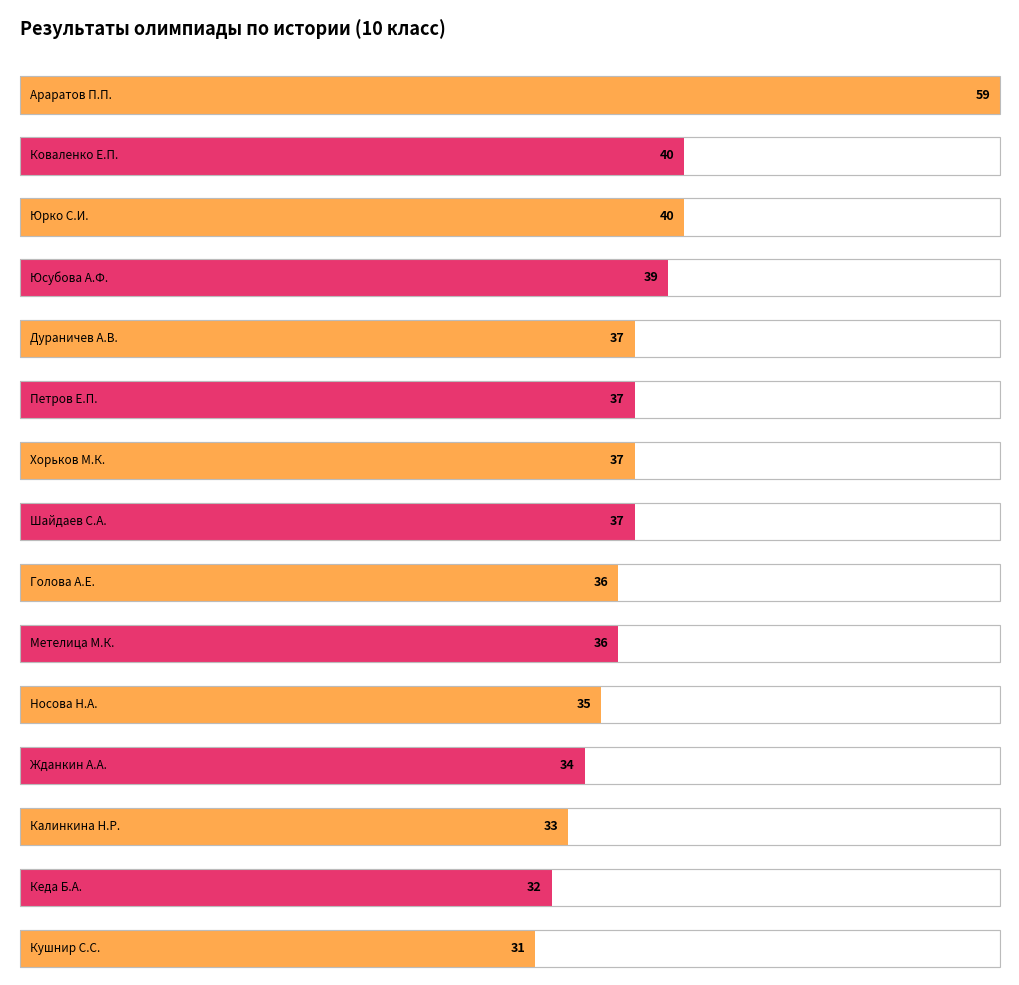

Is it true that the value at Жданкин А.А. is 45?

False